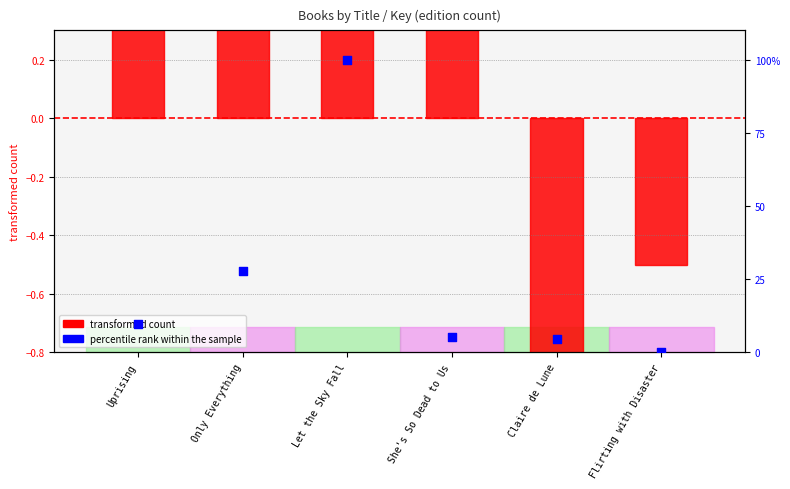

Which series contains the highest Y value?

percentile rank within the sample